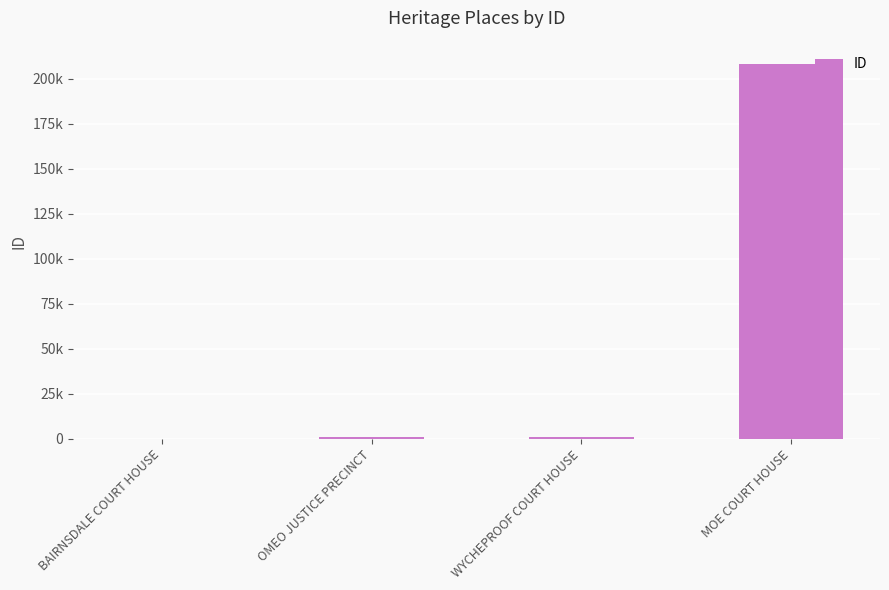

True or false: the data shows 895 at OMEO JUSTICE PRECINCT.

True